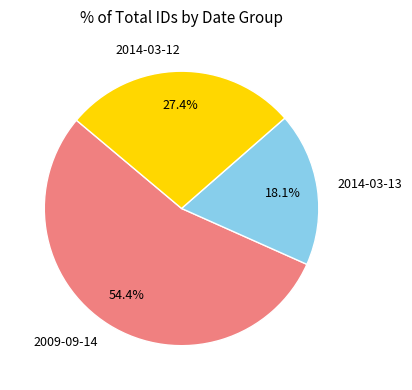

Which category has the biggest portion of the pie?

2009-09-14